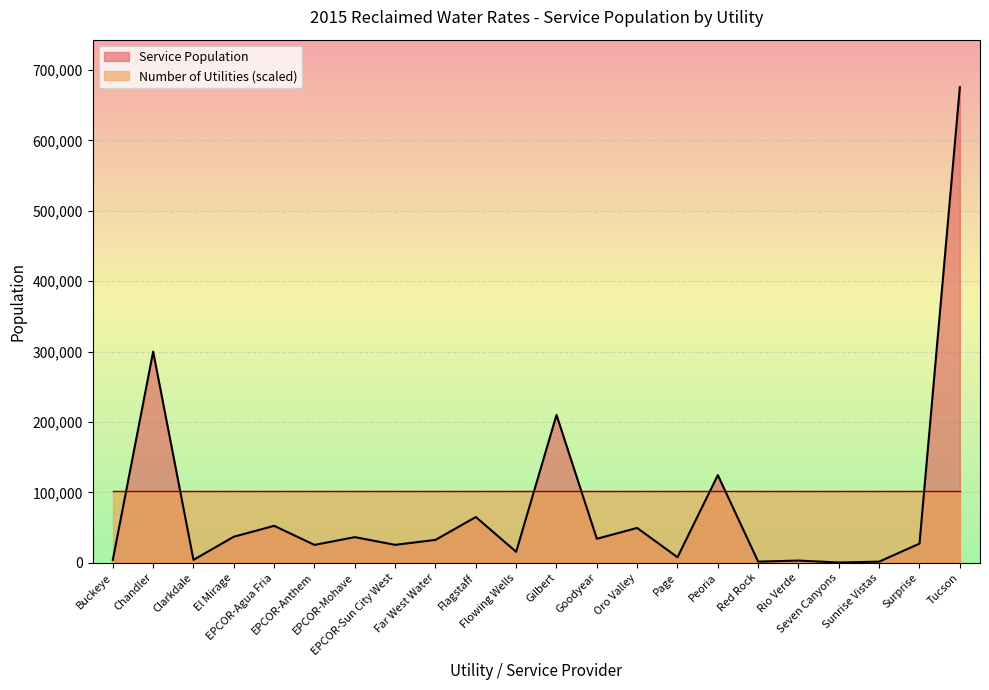

Reading left to right, what are all the values shown in this chart?

4005	300000	4027	36905	52400	25302	36330	25362	32425	64908	15500	210000	34000	49398	7705	124500	1500	3024	250	1500	27116	675686